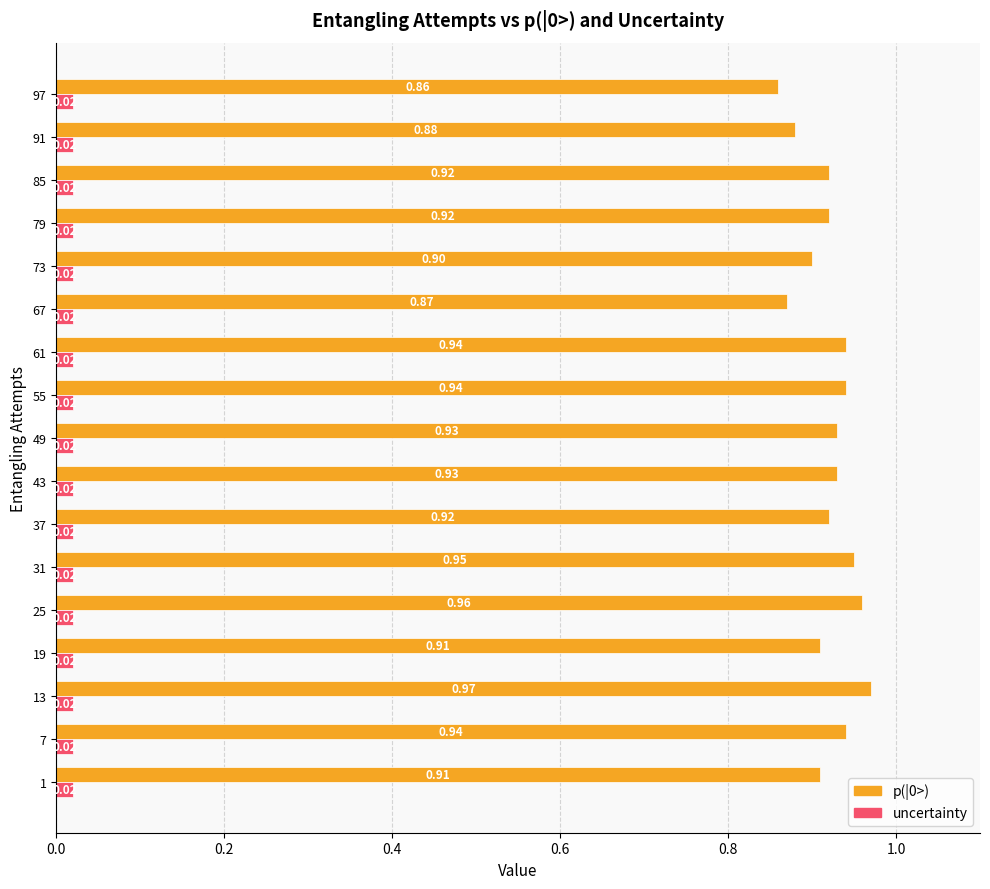

What is the difference between the highest and lowest values at 25?

0.9